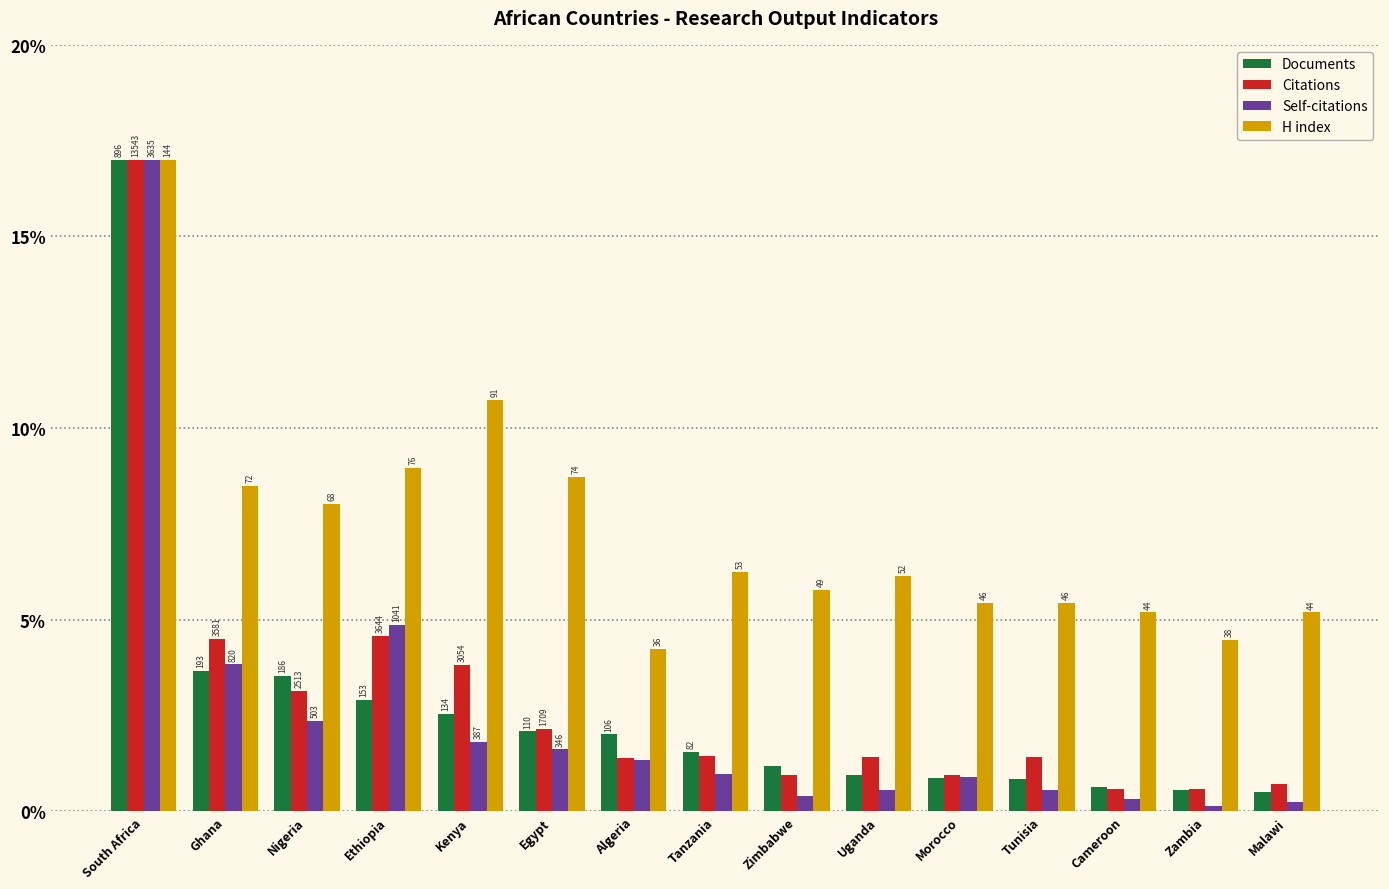

What are all the series names shown in the legend?

Documents, Citations, Self-citations, H index